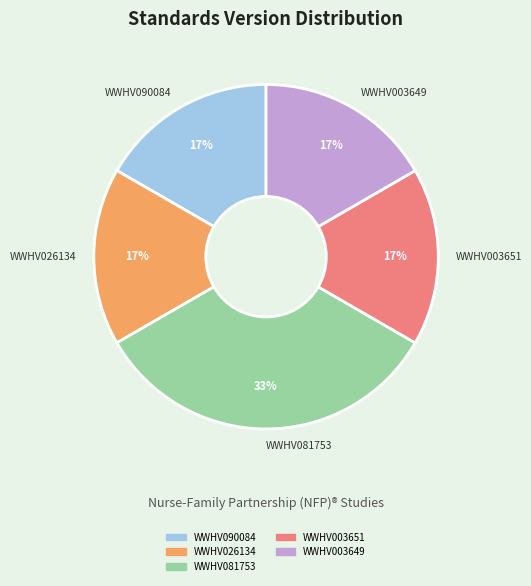

To the nearest percent, what is the average slice percentage?

20%